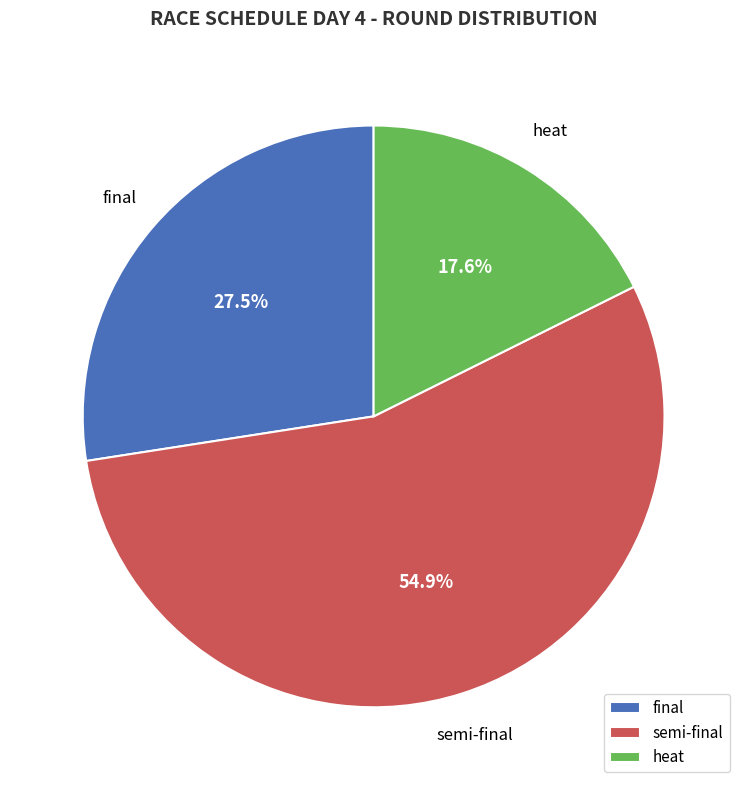

Which slice is the largest?

semi-final